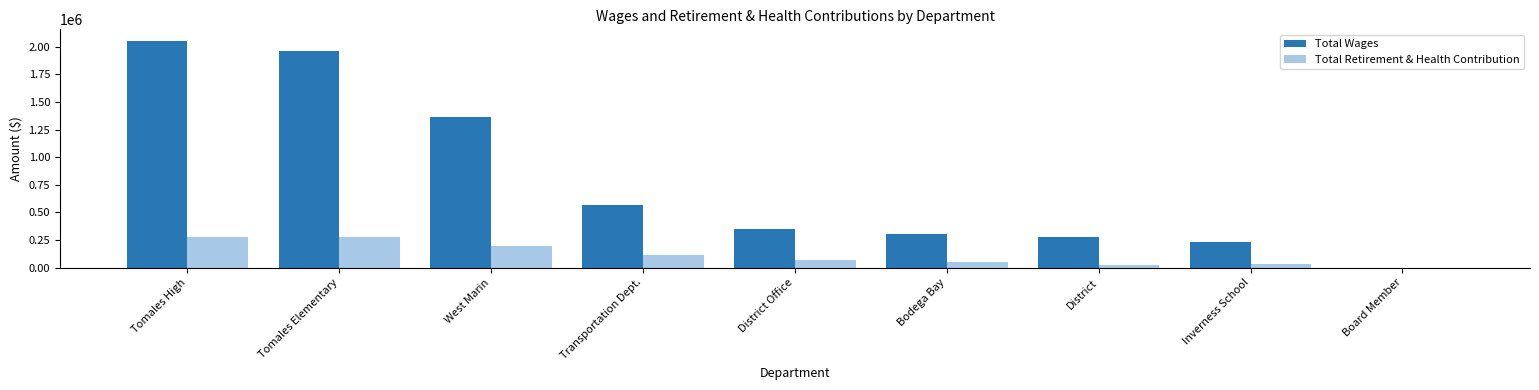

Which category has the highest value across all series?

Tomales High